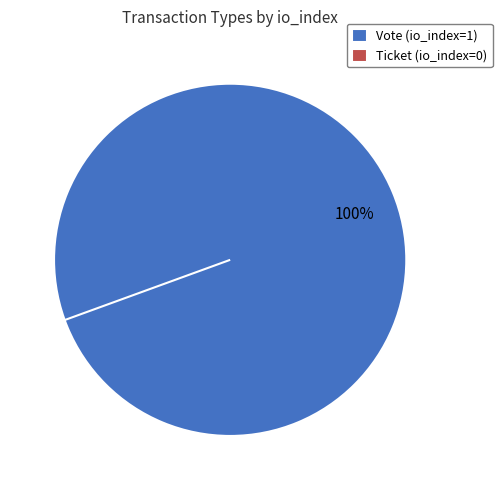

Does Vote account for over 50% of the chart?

Yes